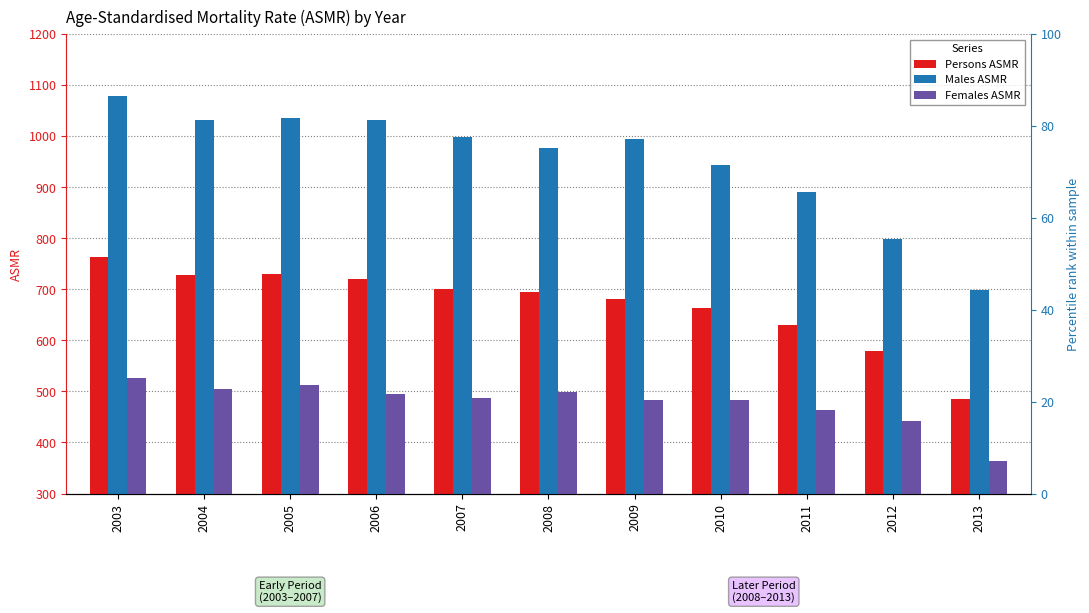

What is the difference between the second highest and second lowest values in the Males ASMR series?

236.8